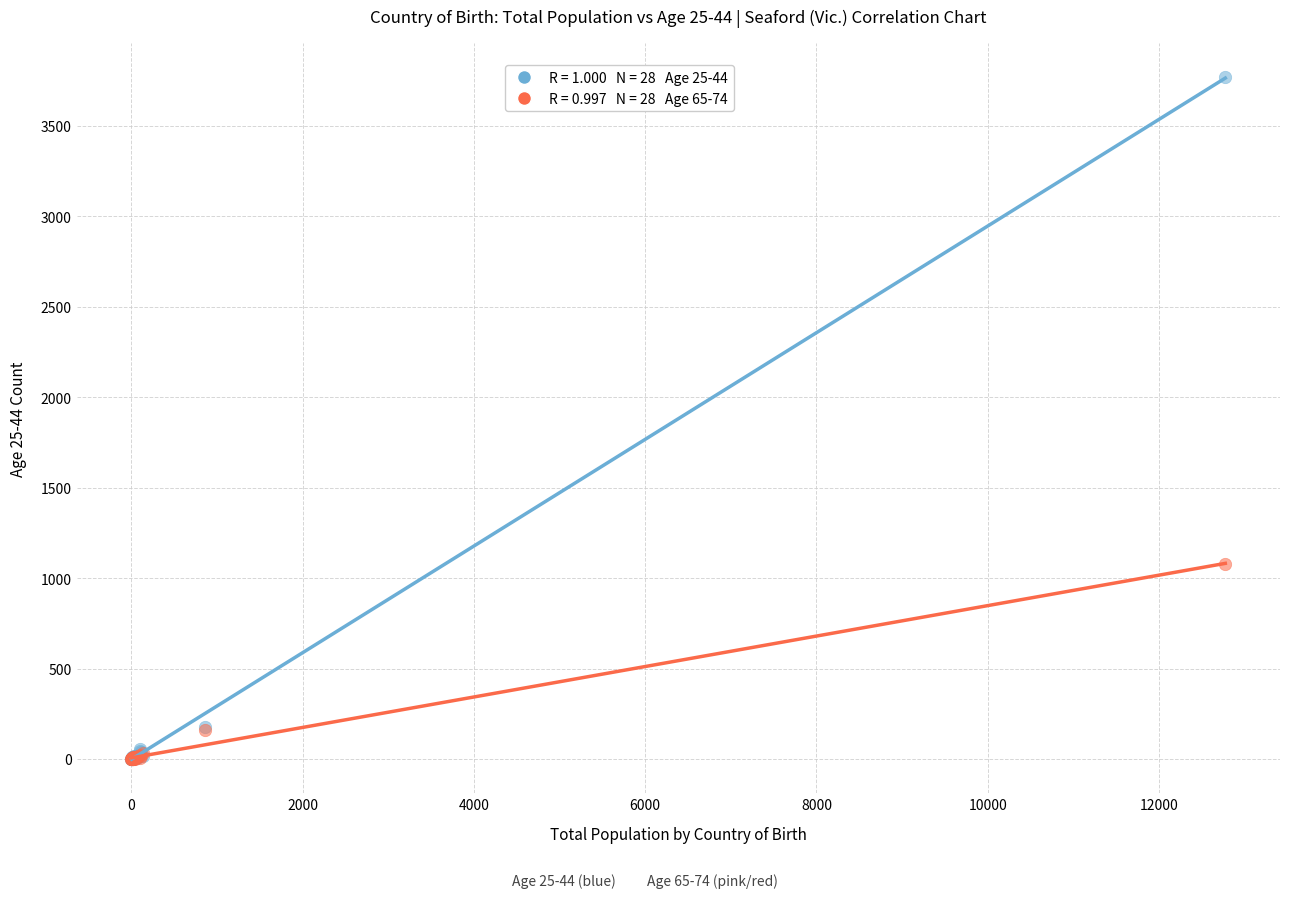

Across all series, what Y value is closest to 1885?

1076